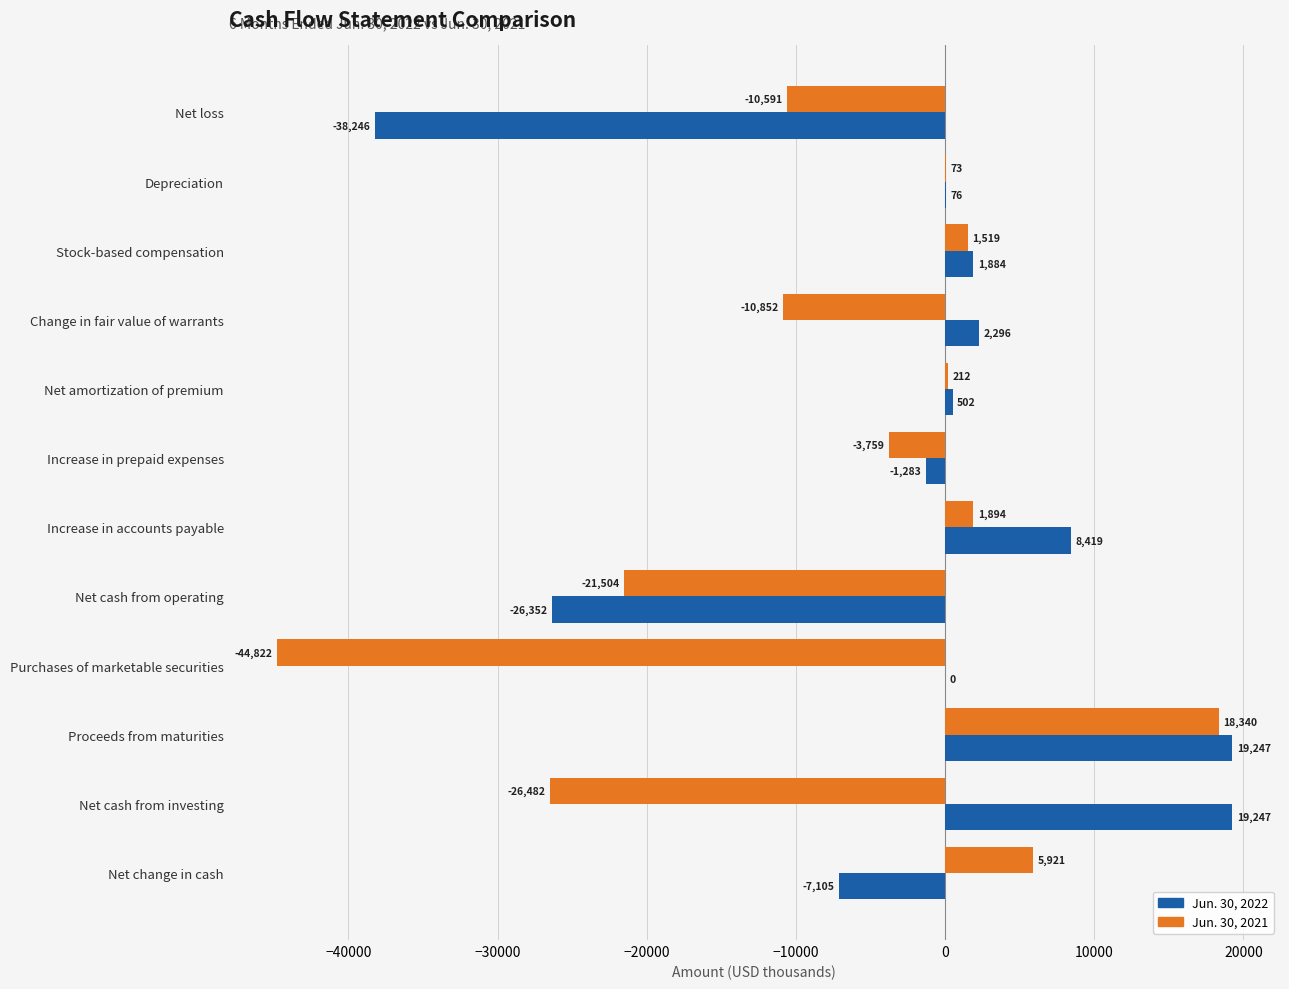

The Jun. 30, 2022 series shows 1884 at Stock-based compensation. True or false?

True